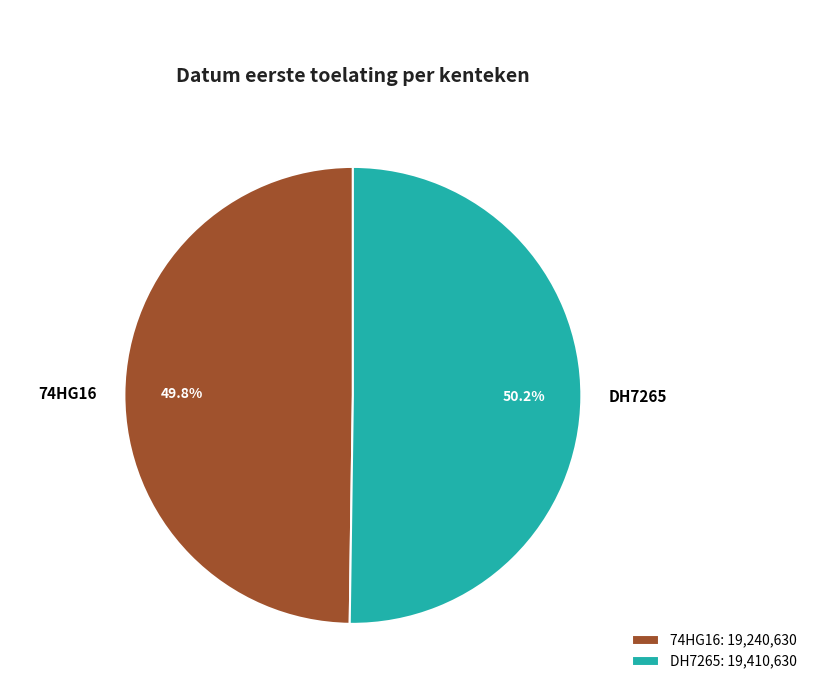

The DH7265 slice represents 36% of the pie. True or false?

False